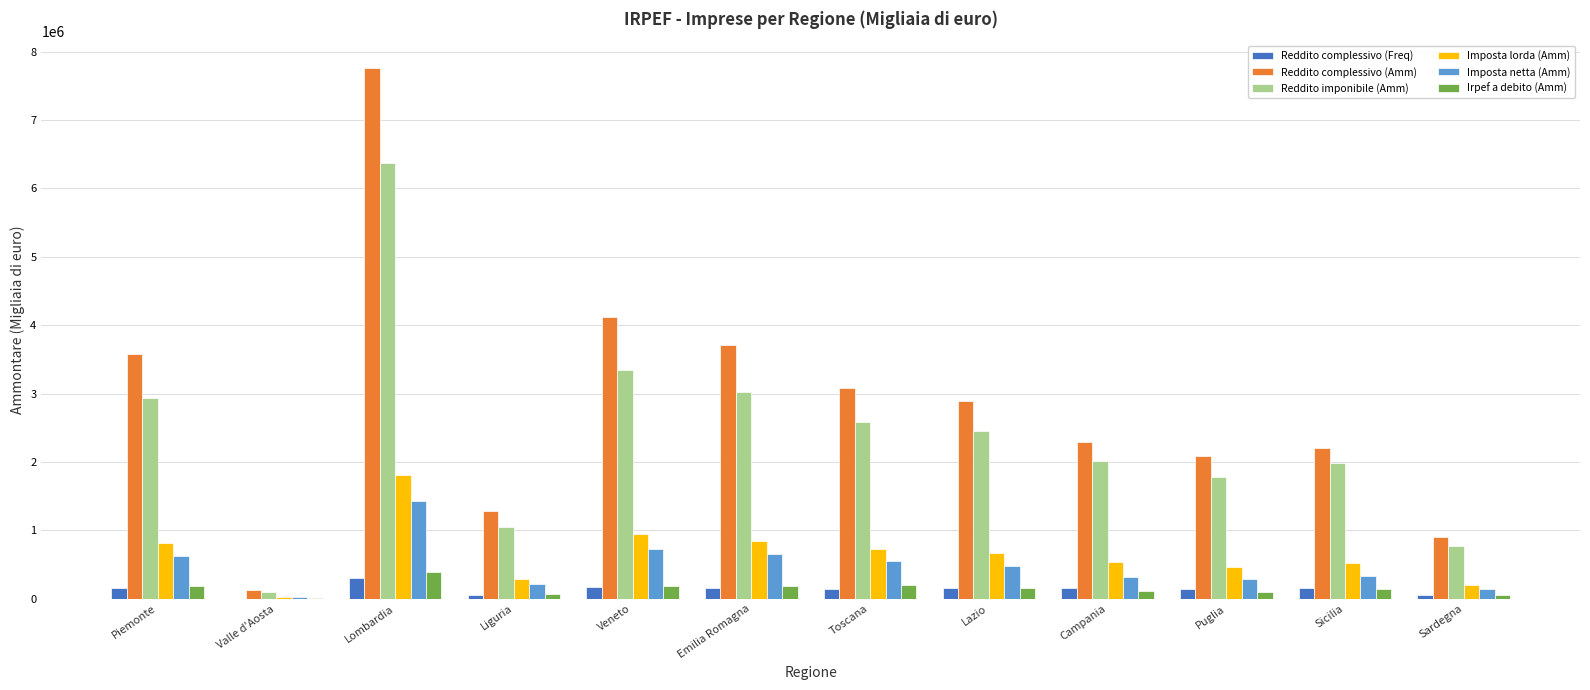

At which category is the sum across all series the highest?

Lombardia